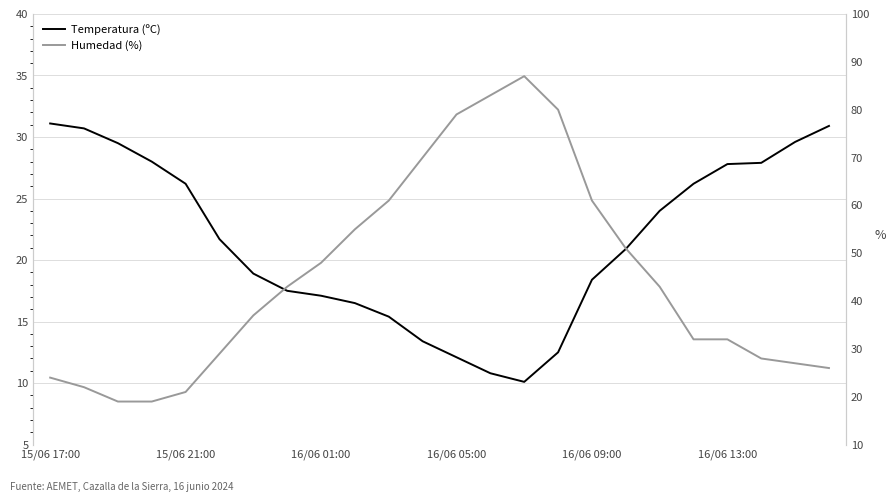

Which series has the largest total across all categories?

Humedad (%)